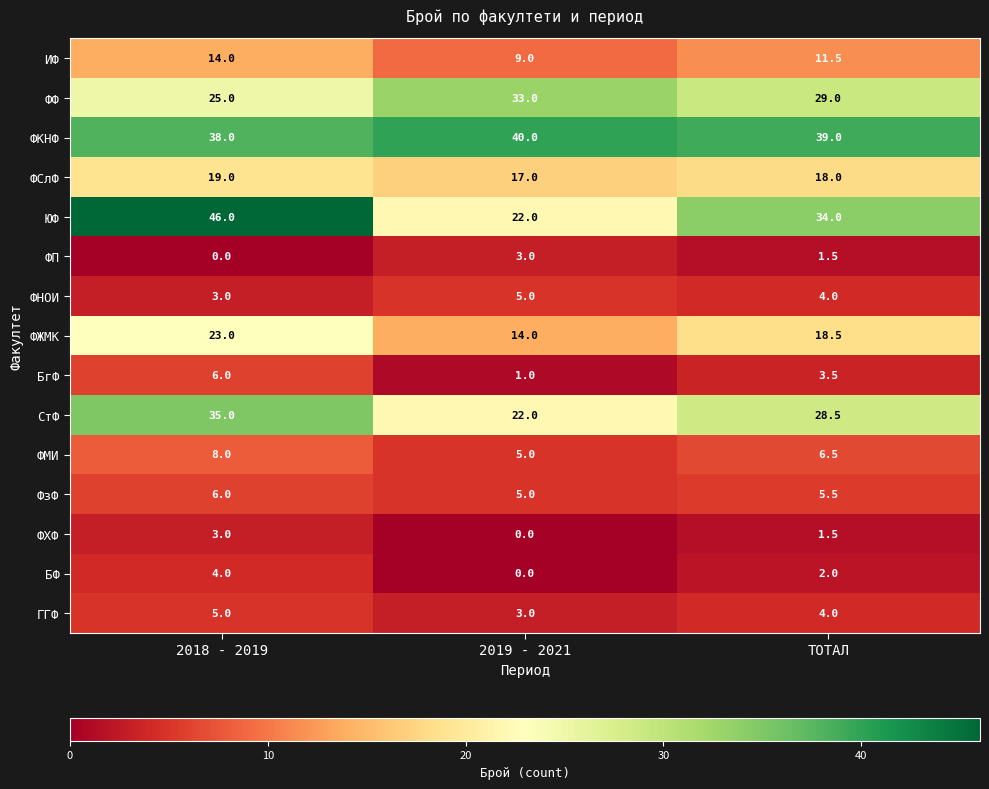

What is the total value across all series at 2019 - 2021?

179.0